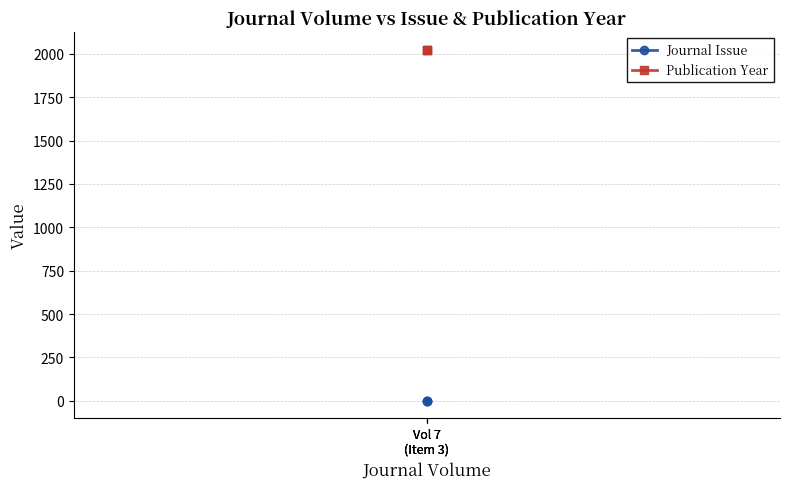

How many series are shown in this chart?

2